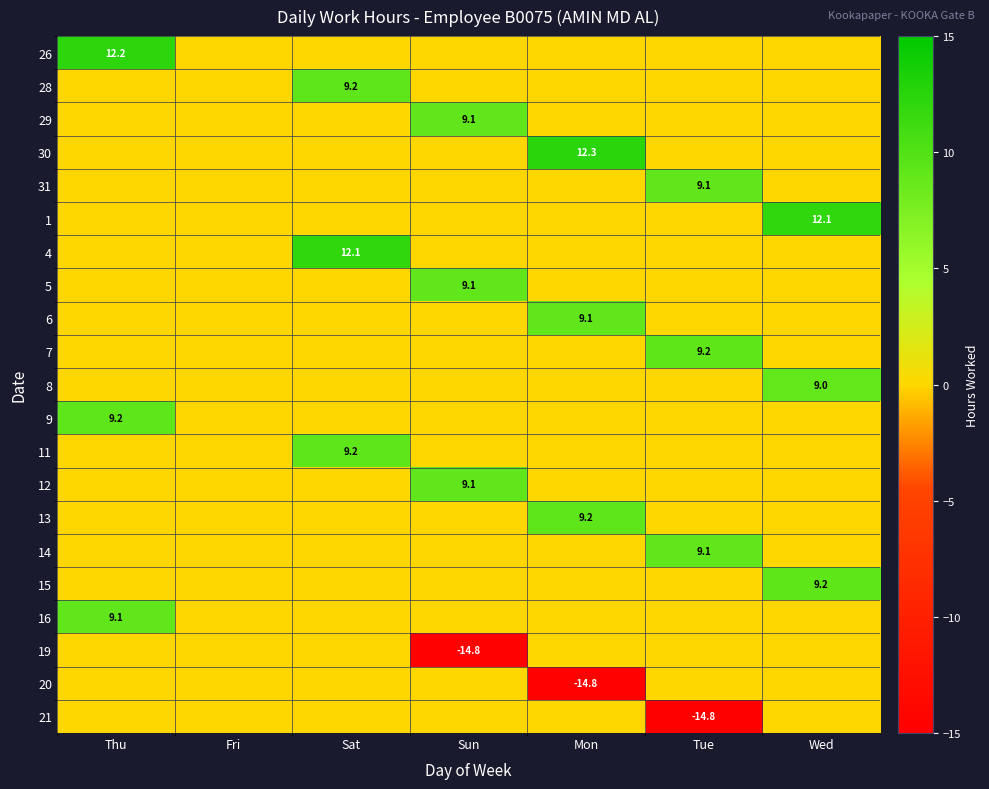

The value of 16 at Thu is 9.1. True or false?

True